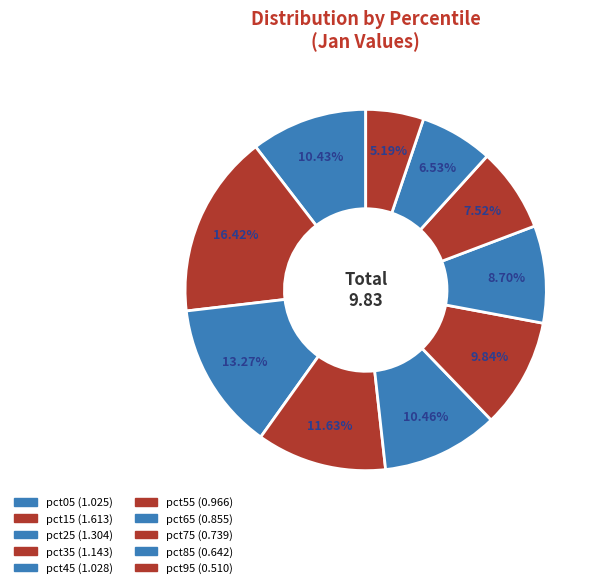

How many segments does this pie chart have?

10